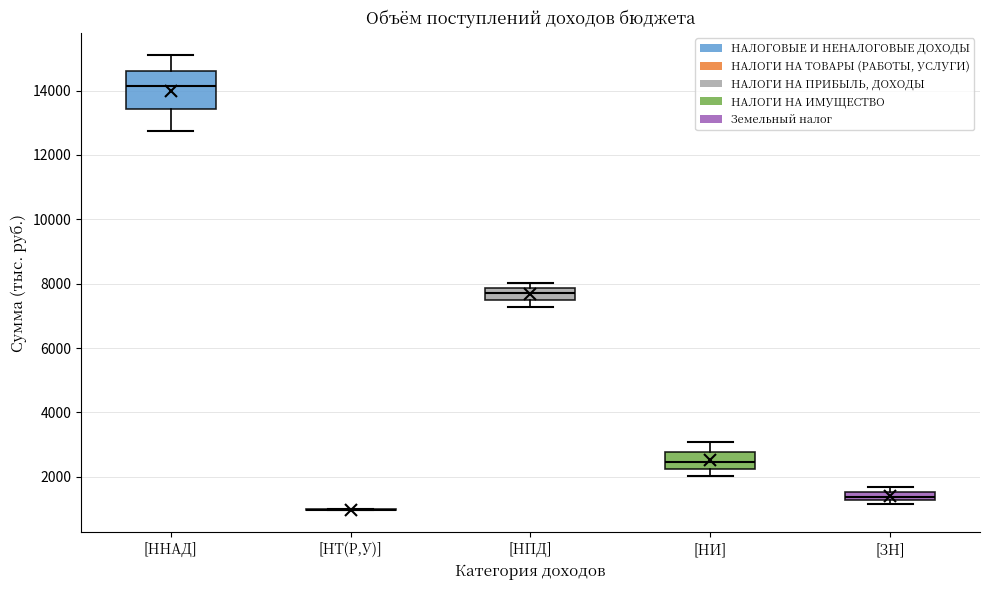

Where does the upper whisker of the box for [ННАД] end on the y-axis? The values are not printed on the chart, so give them approximately, as read against the axis.

15000